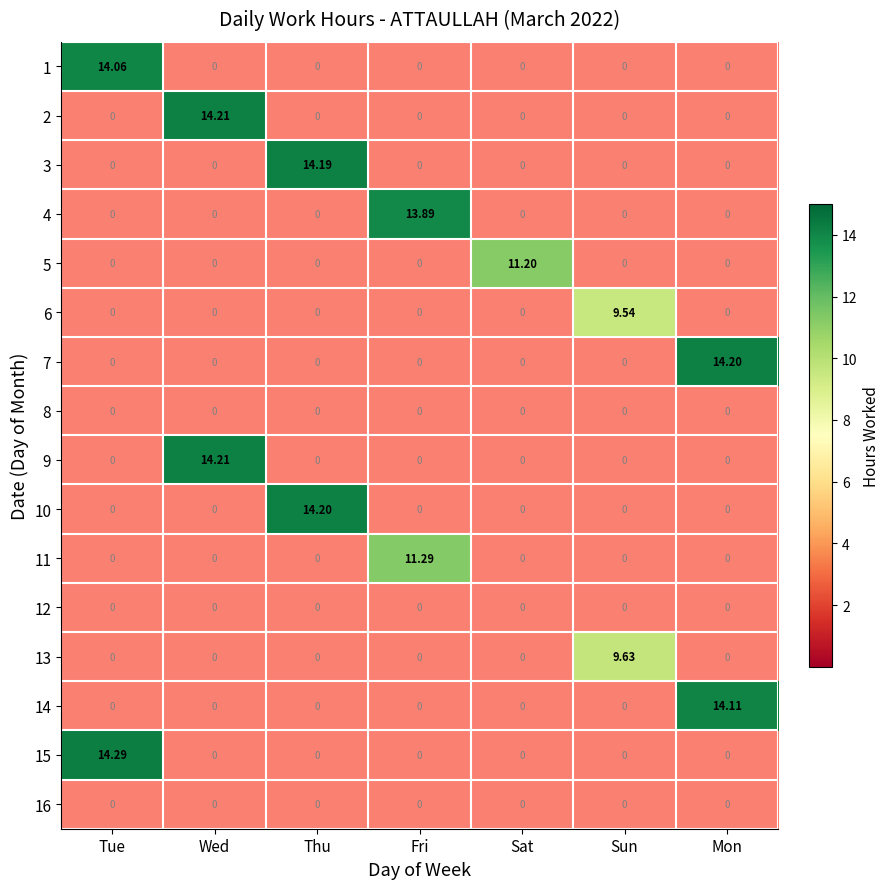

Count the number of categories in the chart.

7